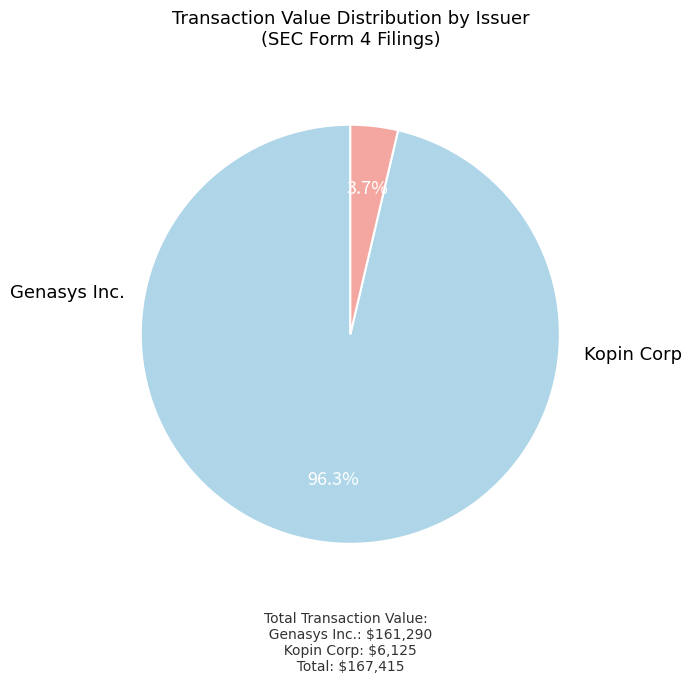

Does any single category account for the majority?

Yes